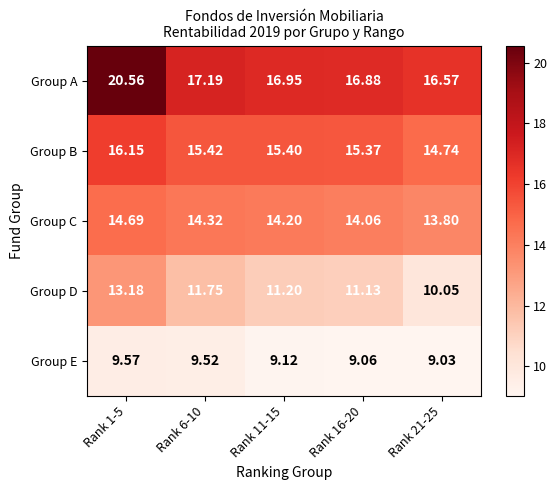

Which series has the widest spread of values?

Group A